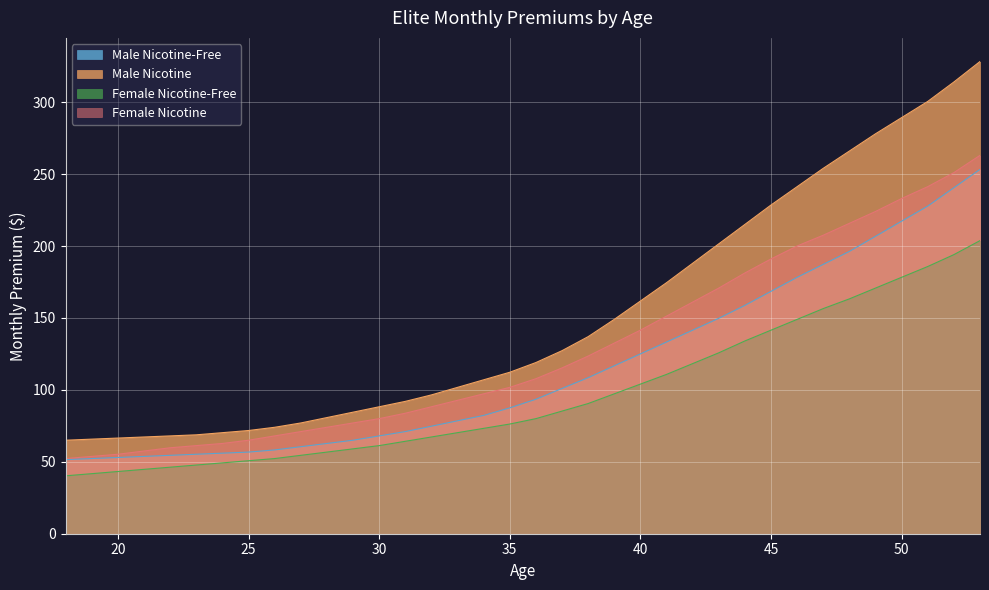

What is the difference between the maximum and minimum values in the Female Nicotine series?

210.8